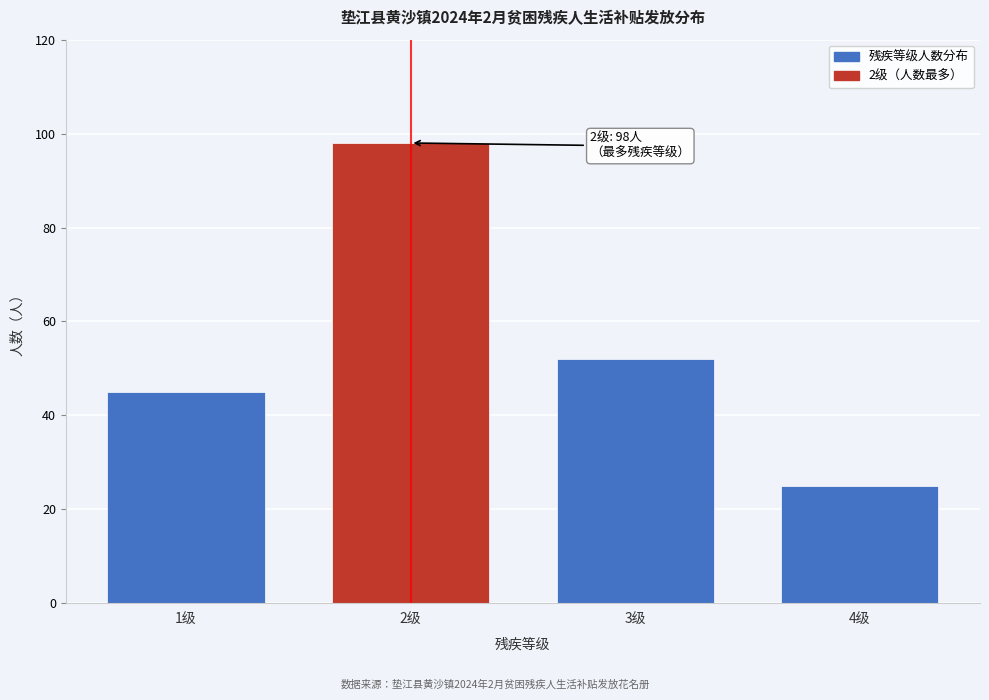

Reading left to right, transcribe all the data shown in this chart.

1级=45	2级=98	3级=52	4级=25